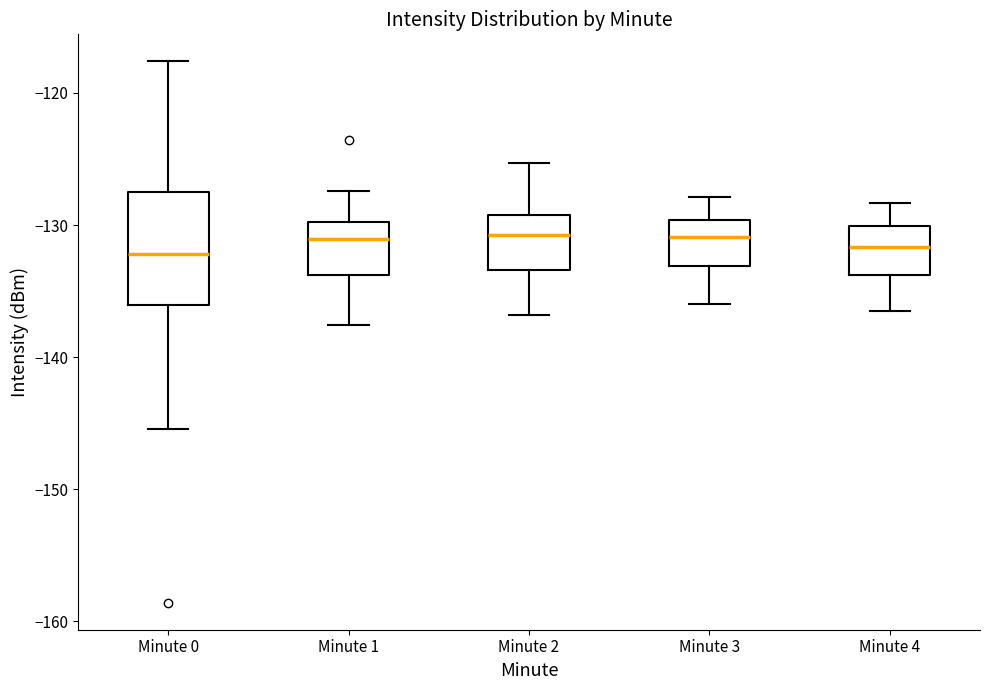

Where does the upper whisker of the box for Minute 4 end on the y-axis? The values are not printed on the chart, so give them approximately, as read against the axis.

-128